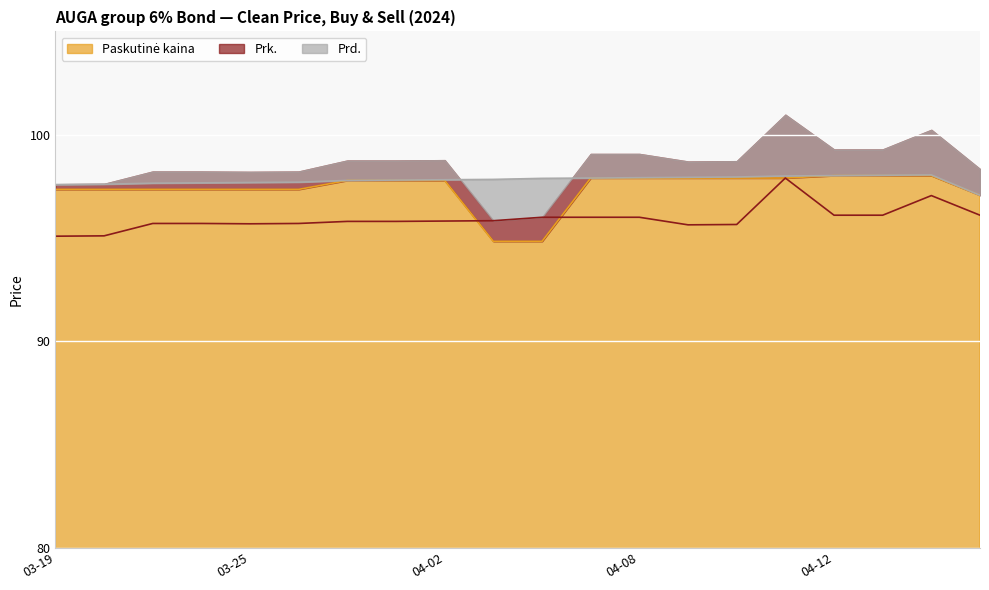

What is the sum of all Paskutinė kaina values?

1947.7